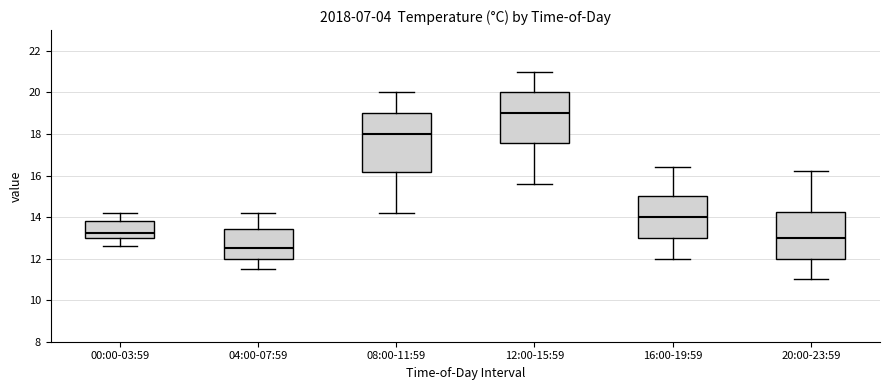

Comparing the boxes themselves (not the whiskers), which one is the tallest?

08:00-11:59